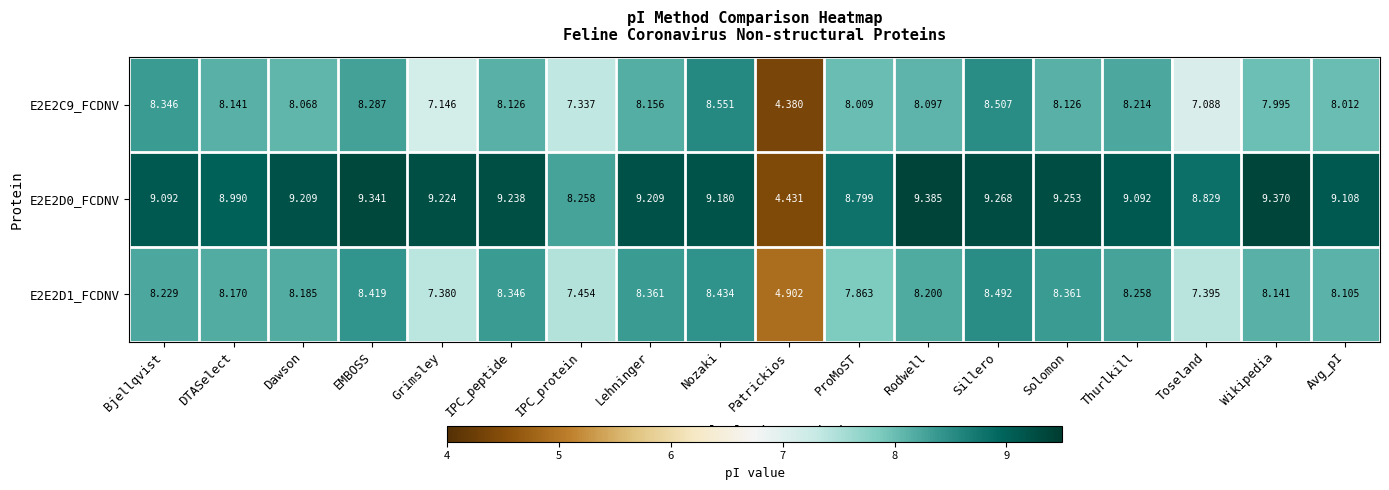

At which label does E2E2D1_FCDNV first exceed 8?

Bjellqvist